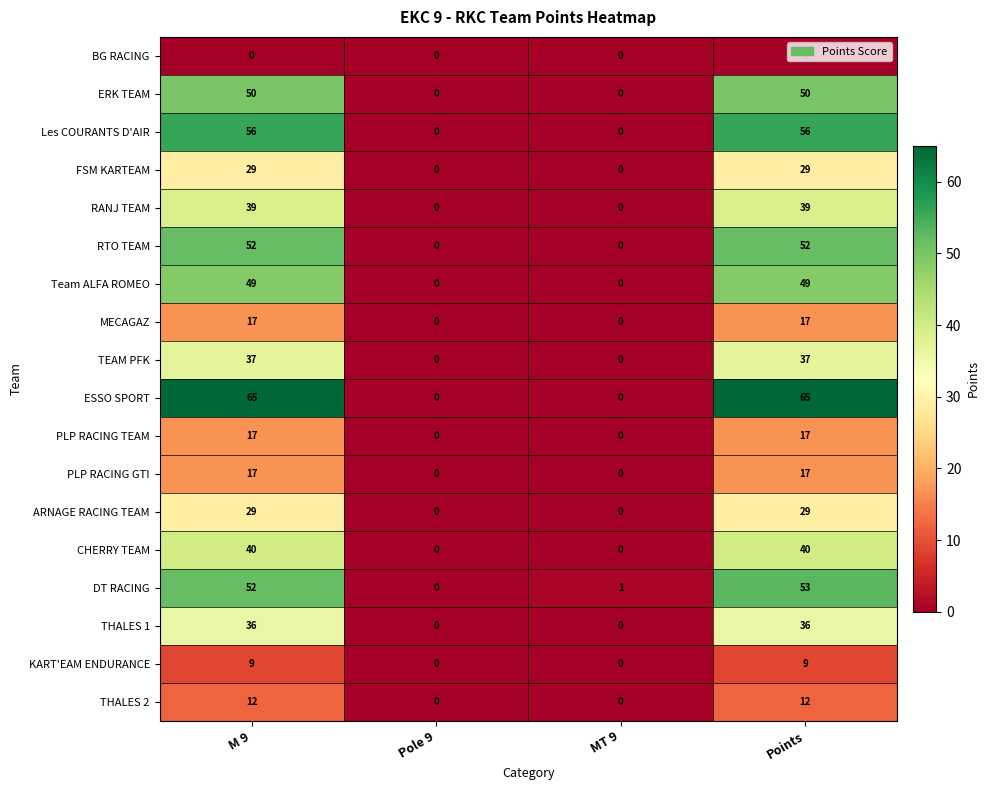

What is the average value of the CHERRY TEAM series?

20